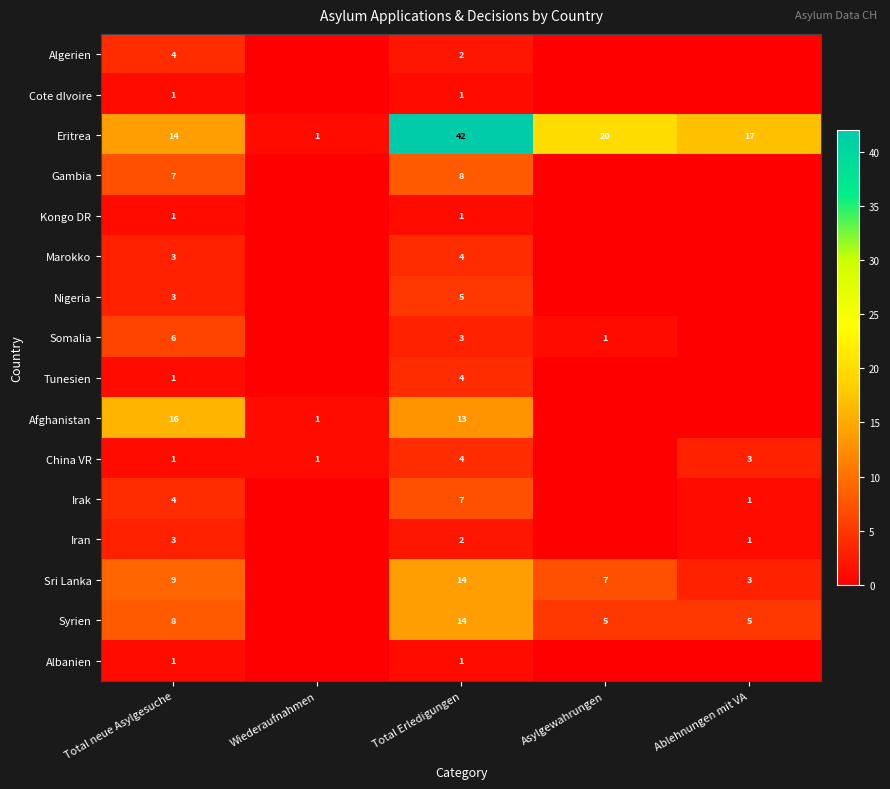

What is the sum of the Syrien values at Total Erledigungen and Asylgewahrungen?

19